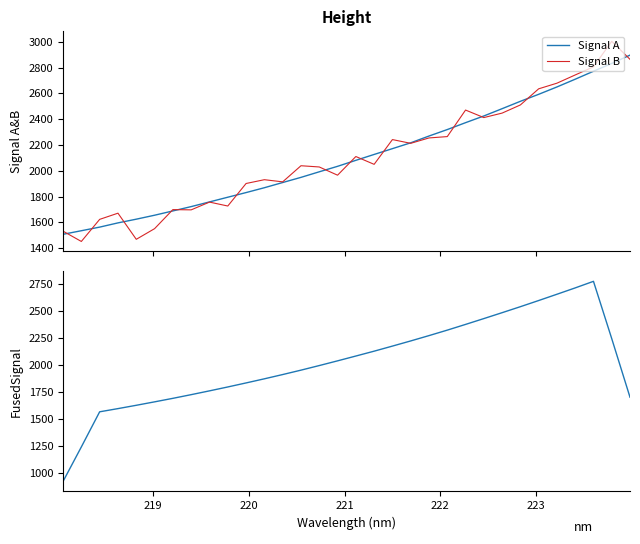

What is the highest value of the Signal B series?

3003.4